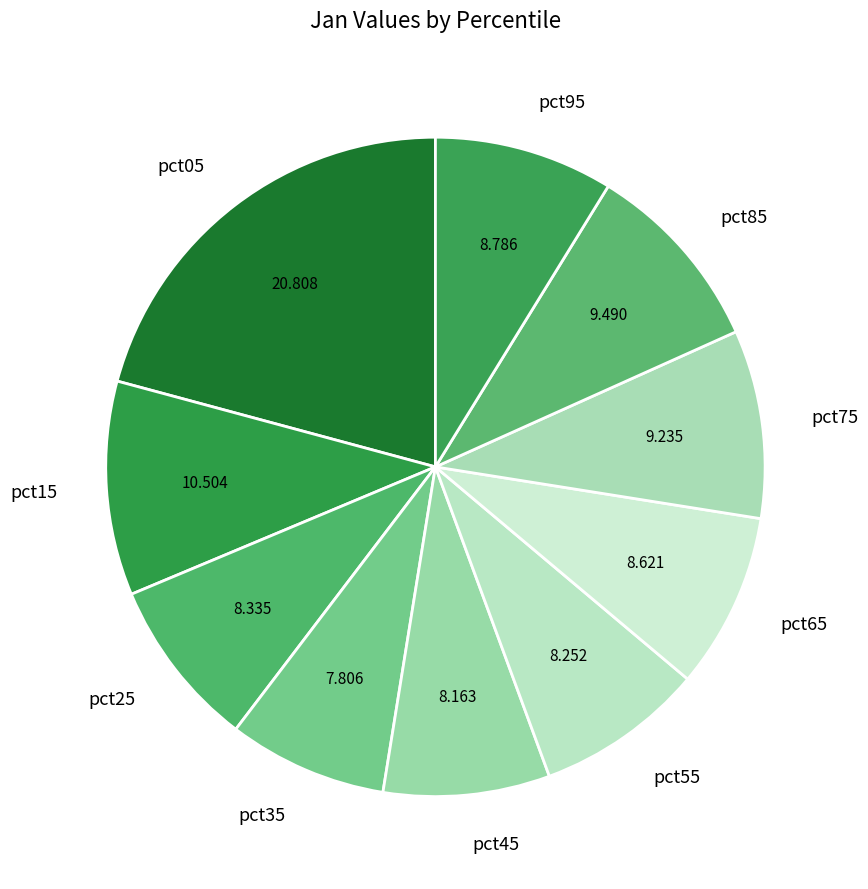

Approximately how many times larger is the value at pct85 compared to pct05?

0.5